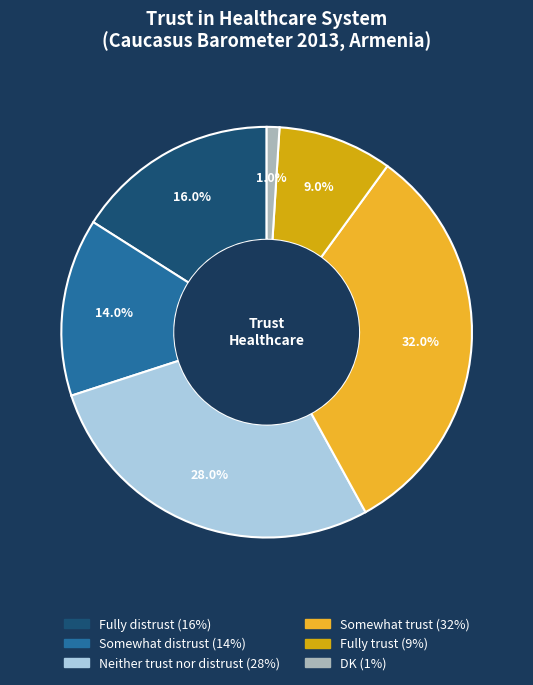

Between Somewhat distrust and Fully trust, which is larger?

Somewhat distrust